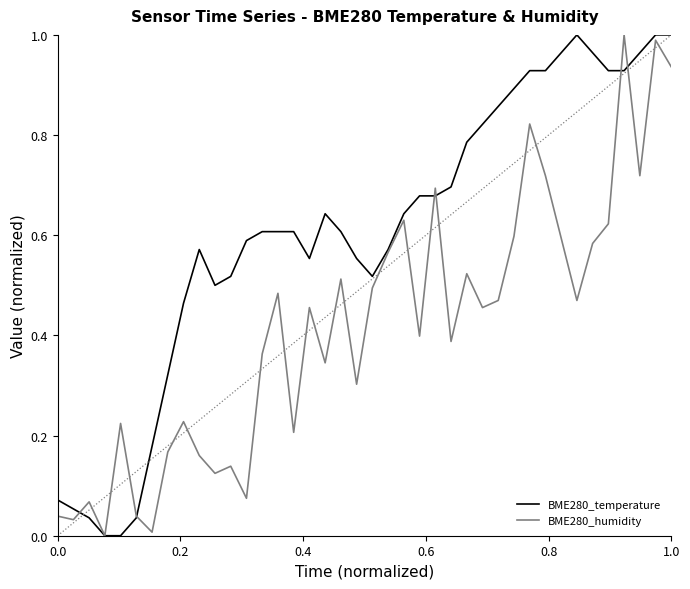

Rank the series by their average value, from highest to lowest.

BME280_temperature, BME280_humidity